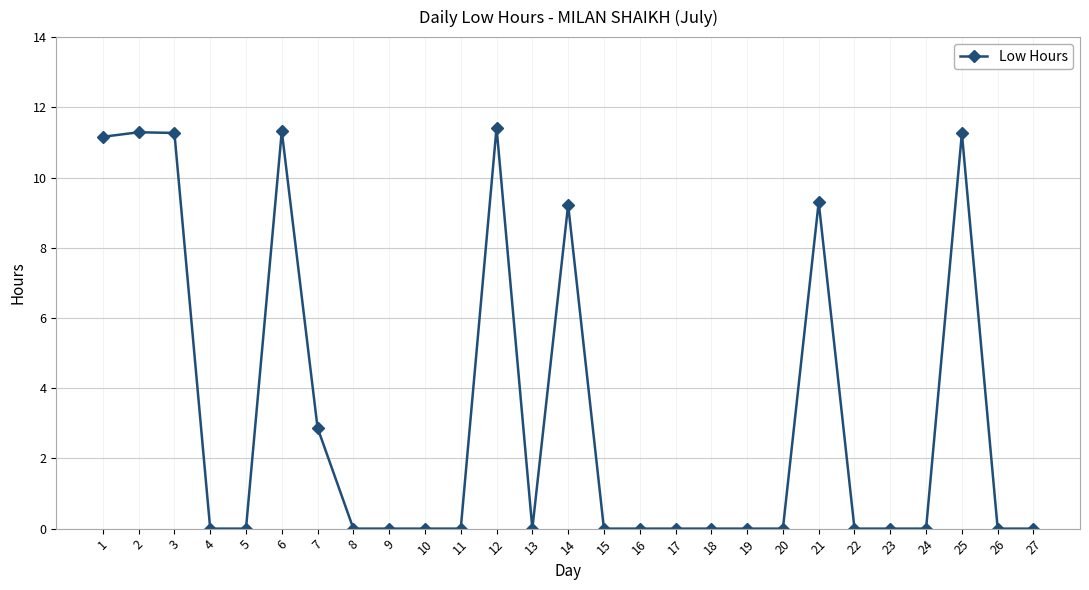

Which has a higher value, 9 or 6?

6